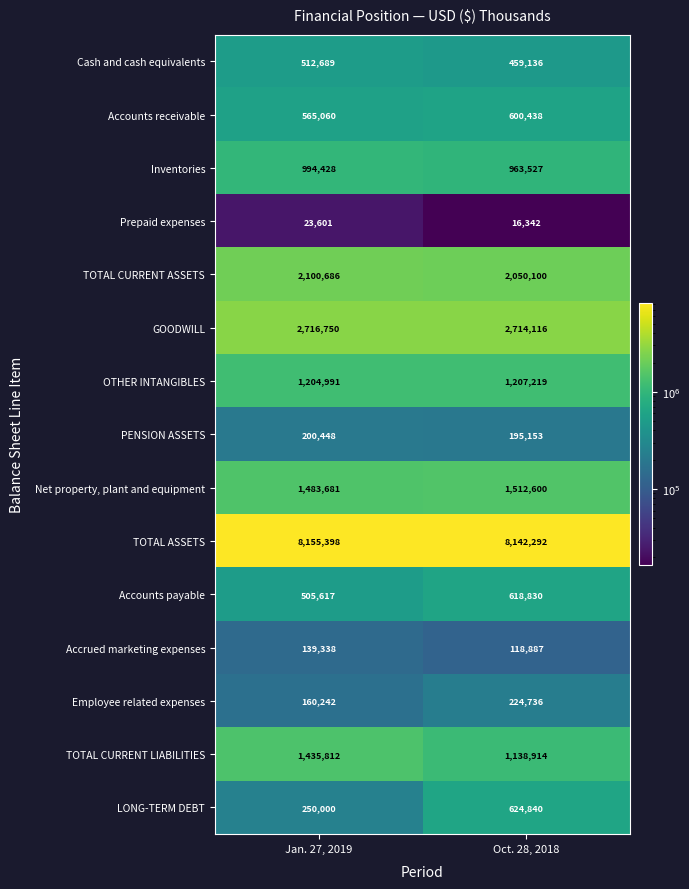

Read the TOTAL ASSETS value at Oct. 28, 2018, to the nearest 50.

8142300